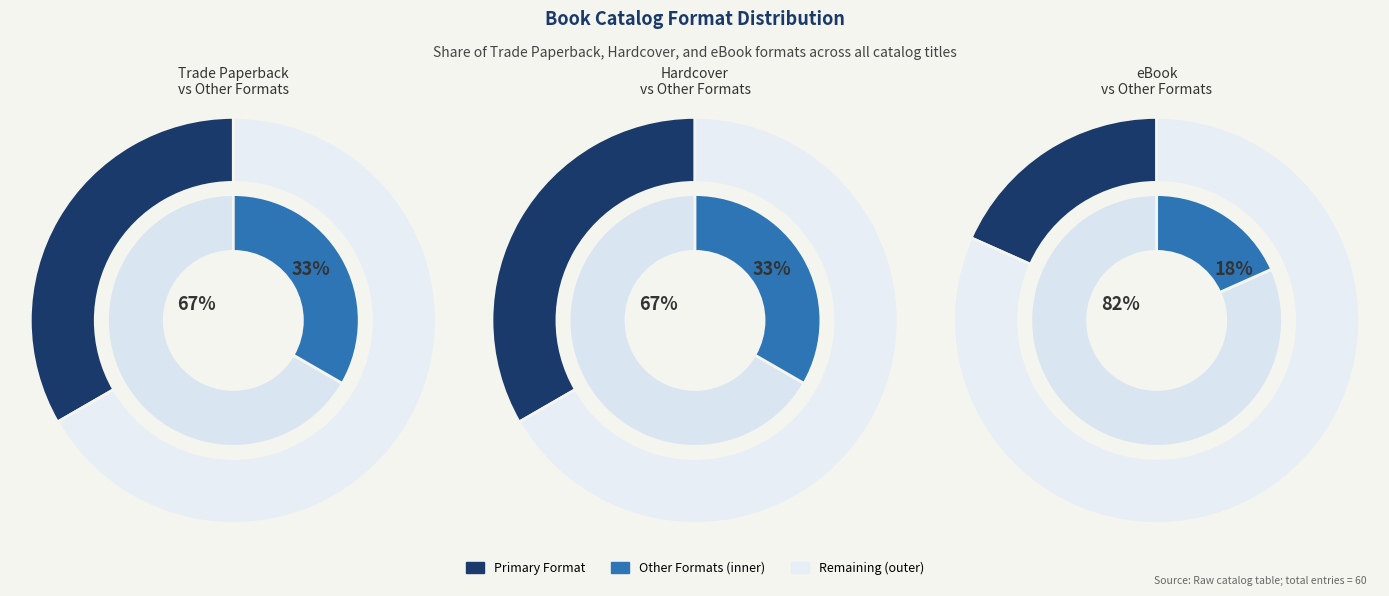

The eBook slice represents 18% of the pie. True or false?

True